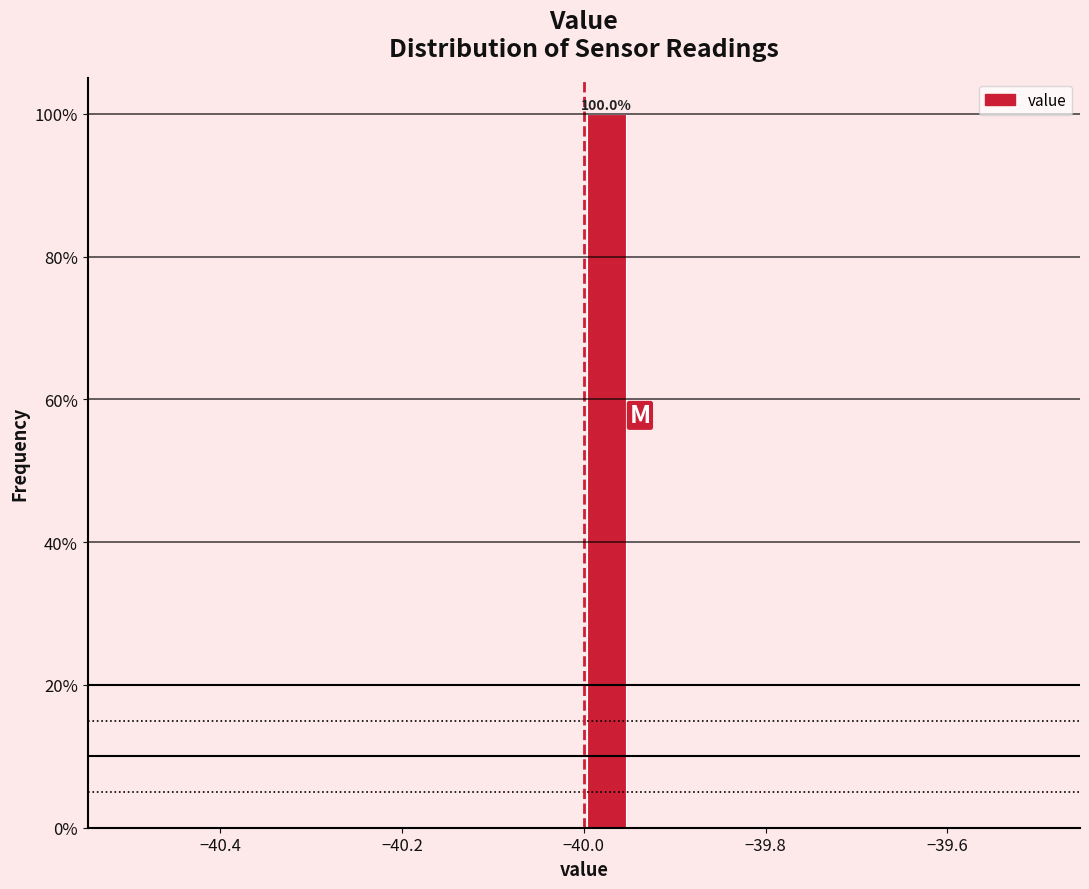

Around what value on the x-axis is the tallest bar? Give the approximate position of its centre, as read against the axis.

-39.98